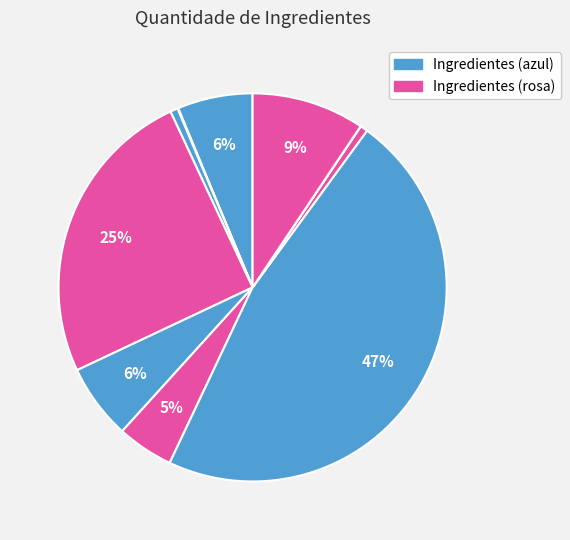

How many segments does this pie chart have?

10